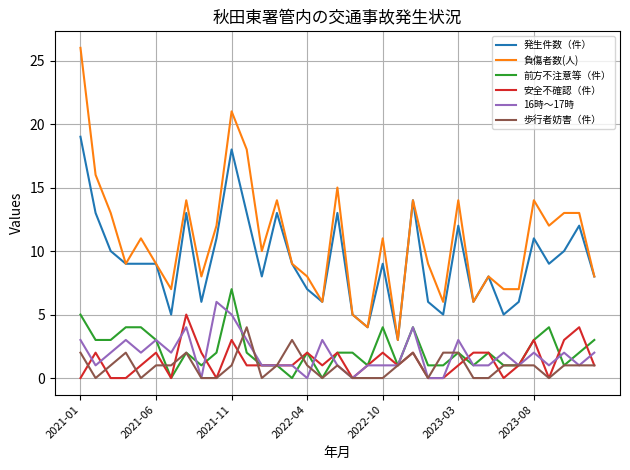

What is the maximum value shown in the chart?

26